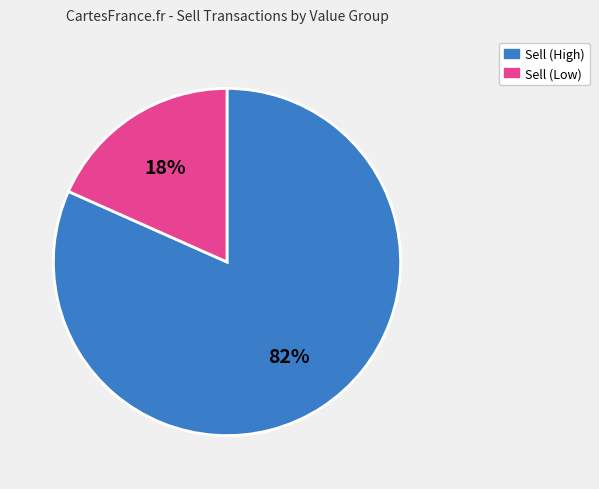

Is there any slice that represents more than half of the pie?

Yes